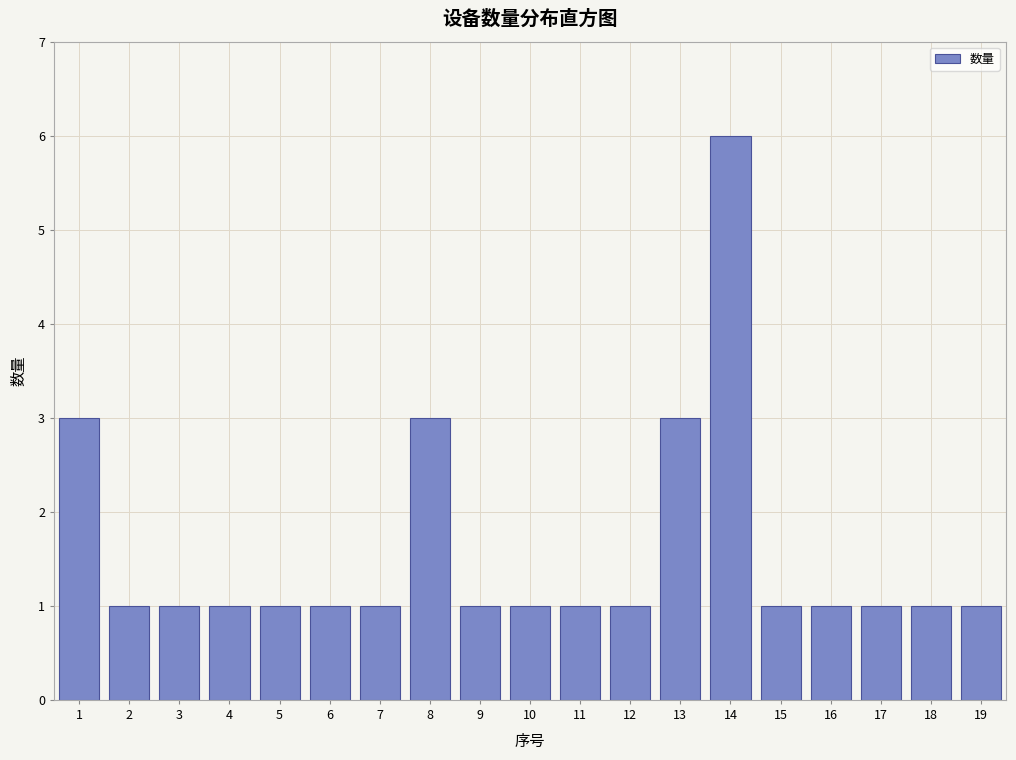

Reading left to right, extract all data points from this chart.

1=3	2=1	3=1	4=1	5=1	6=1	7=1	8=3	9=1	10=1	11=1	12=1	13=3	14=6	15=1	16=1	17=1	18=1	19=1